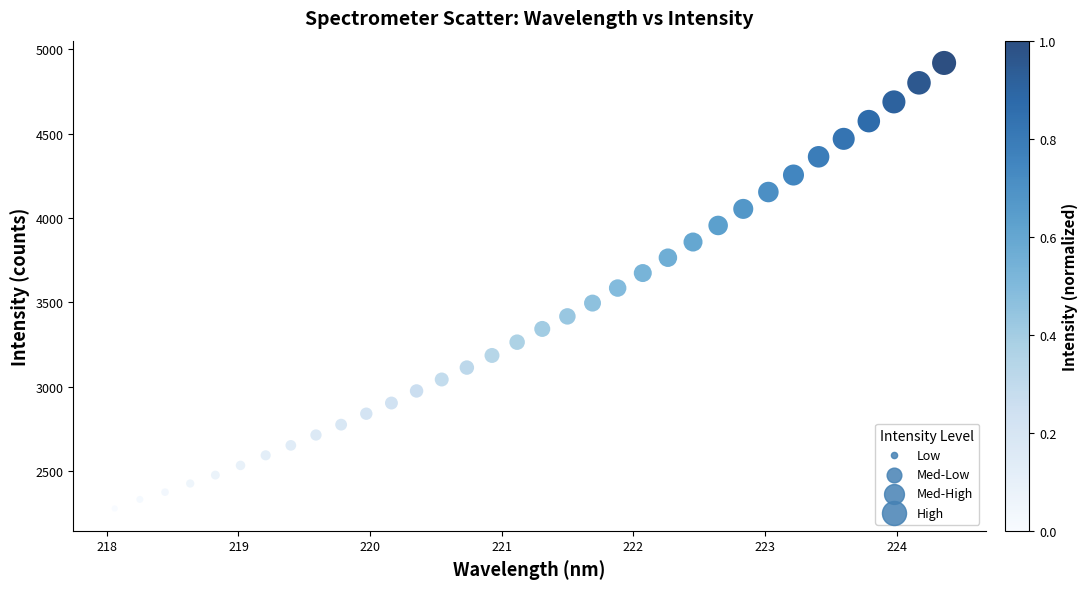

What is the range of X values (max minus min)?

6.3